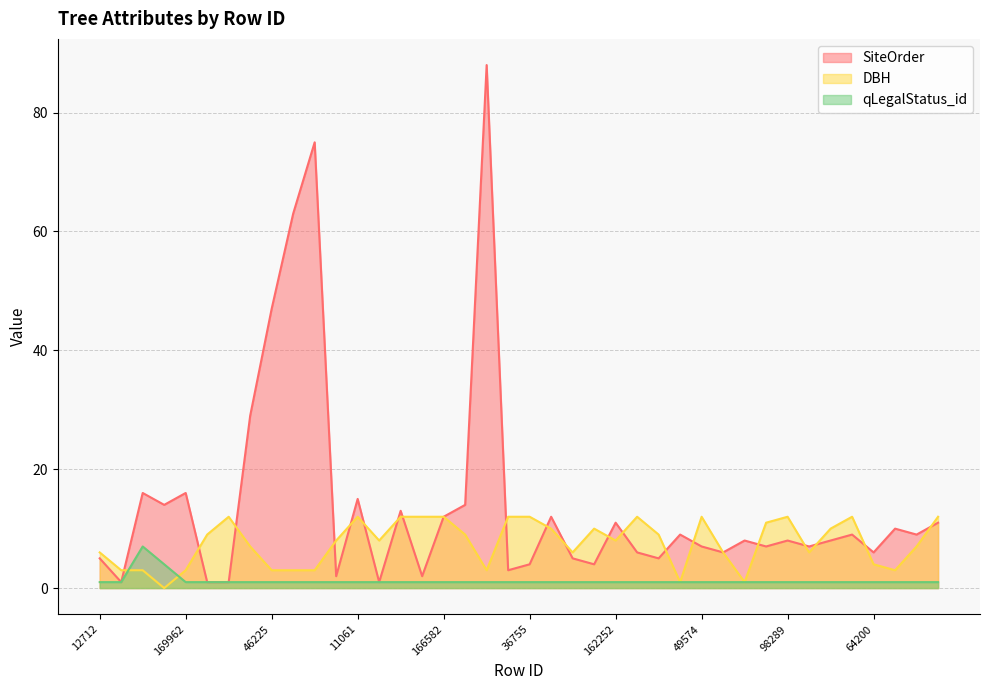

Which series ends up on top after the final intersection of qLegalStatus_id and DBH?

DBH